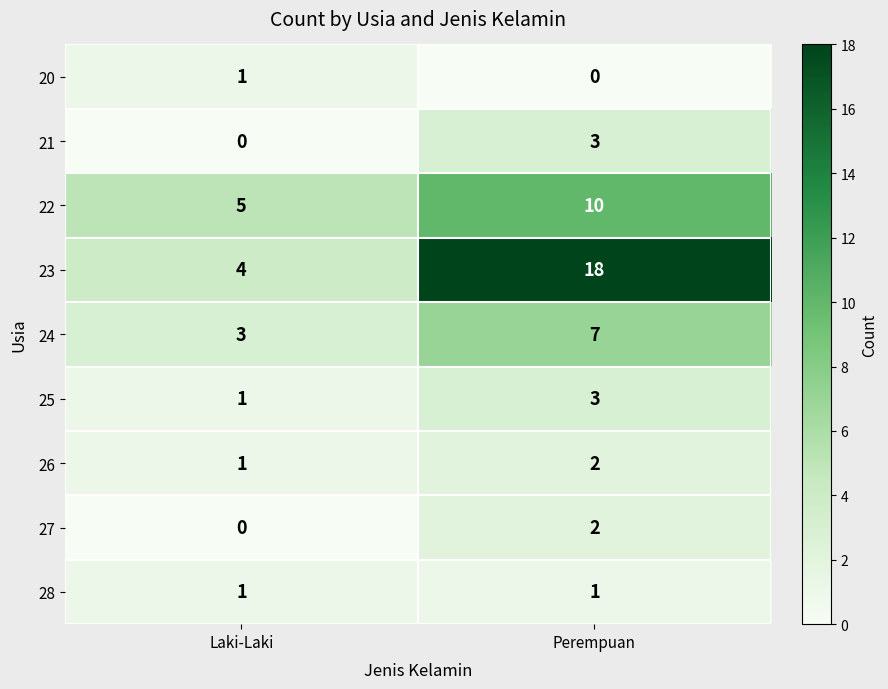

At which category is the sum across all series the highest?

Perempuan